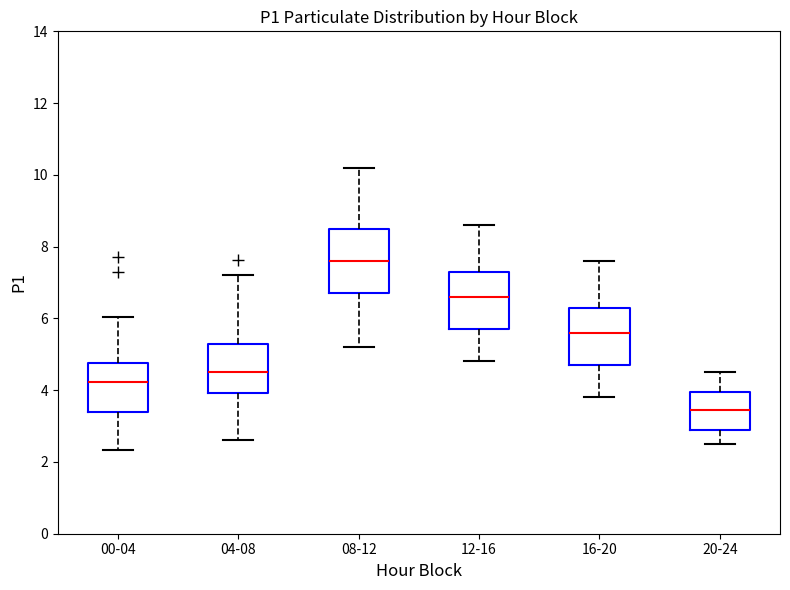

Reading left to right, transcribe this box plot: for each box, give where its median line is, the range the box spans, and where its two whiskers end, as read against the y-axis. The values are not printed on the chart, so give them approximately, as read against the axis.

00-04: median 4.2, box 3.4 to 4.8, whiskers 2.4 to 6.0
04-08: median 4.6, box 4.0 to 5.4, whiskers 2.6 to 7.2
08-12: median 7.6, box 6.8 to 8.6, whiskers 5.2 to 10.2
12-16: median 6.6, box 5.8 to 7.4, whiskers 4.8 to 8.6
16-20: median 5.6, box 4.8 to 6.4, whiskers 3.8 to 7.6
20-24: median 3.4, box 3.0 to 4.0, whiskers 2.6 to 4.6